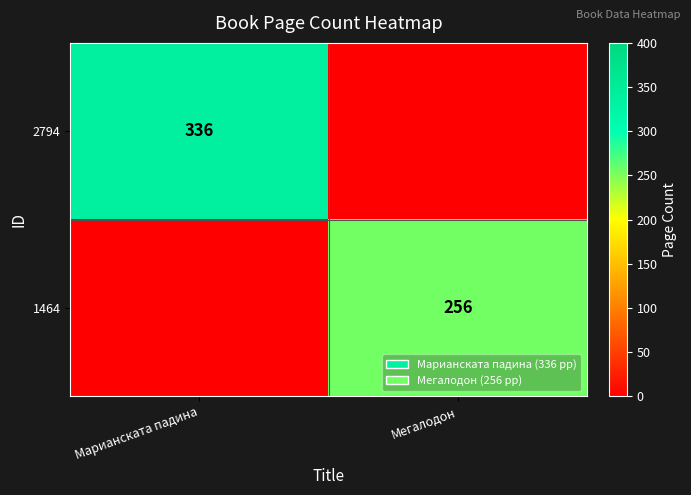

True or false: 1464 has a value of 385 at Мегалодон.

False